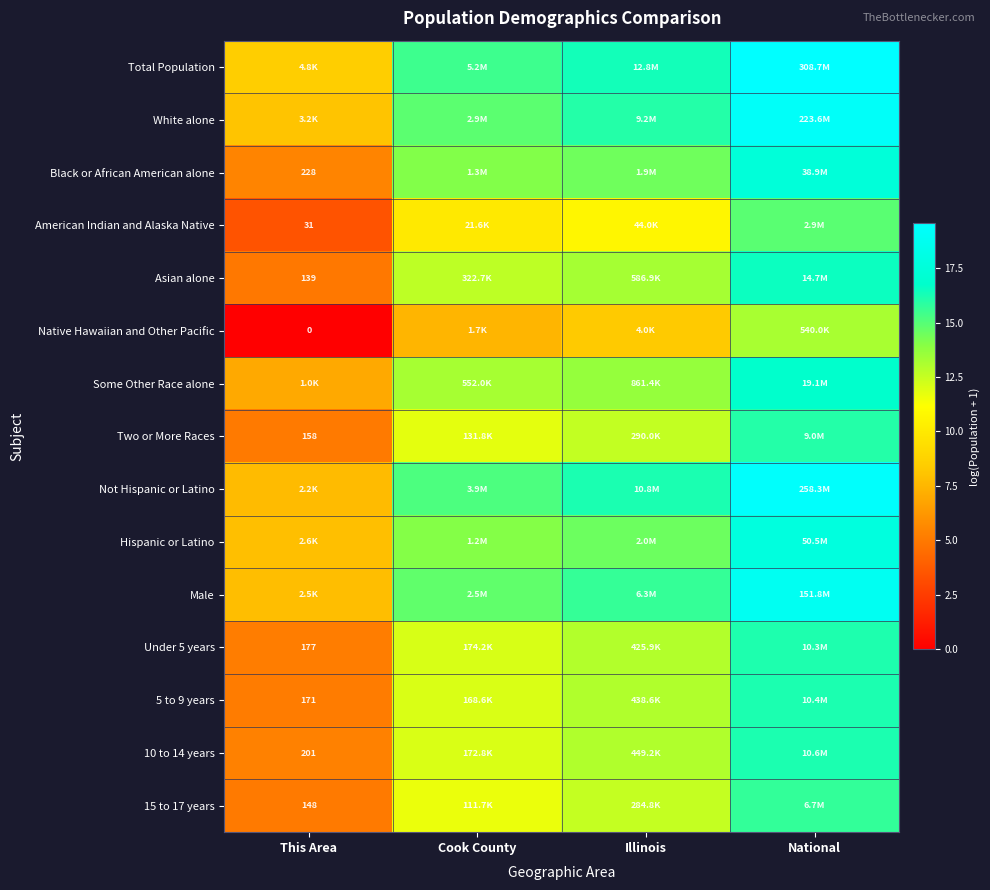

At how many categories does at least one series exceed 14?

3